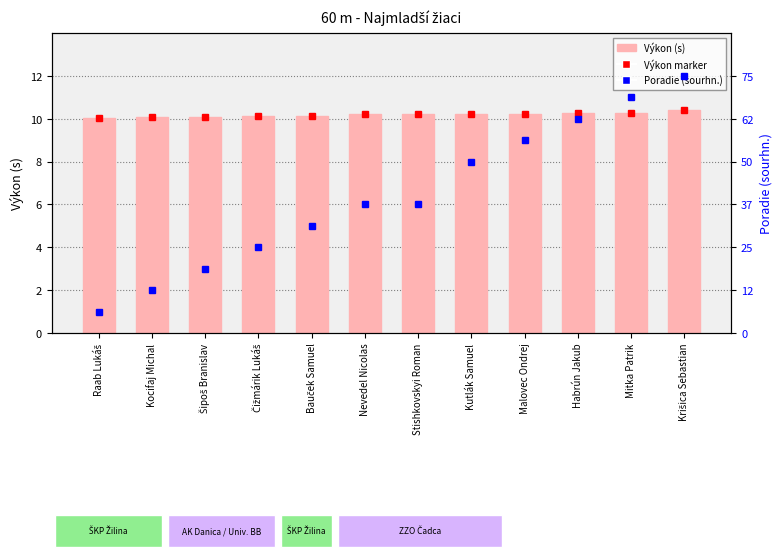

Rank the series by their maximum value, from highest to lowest.

Poradie (sourhn.), Výkon (s)